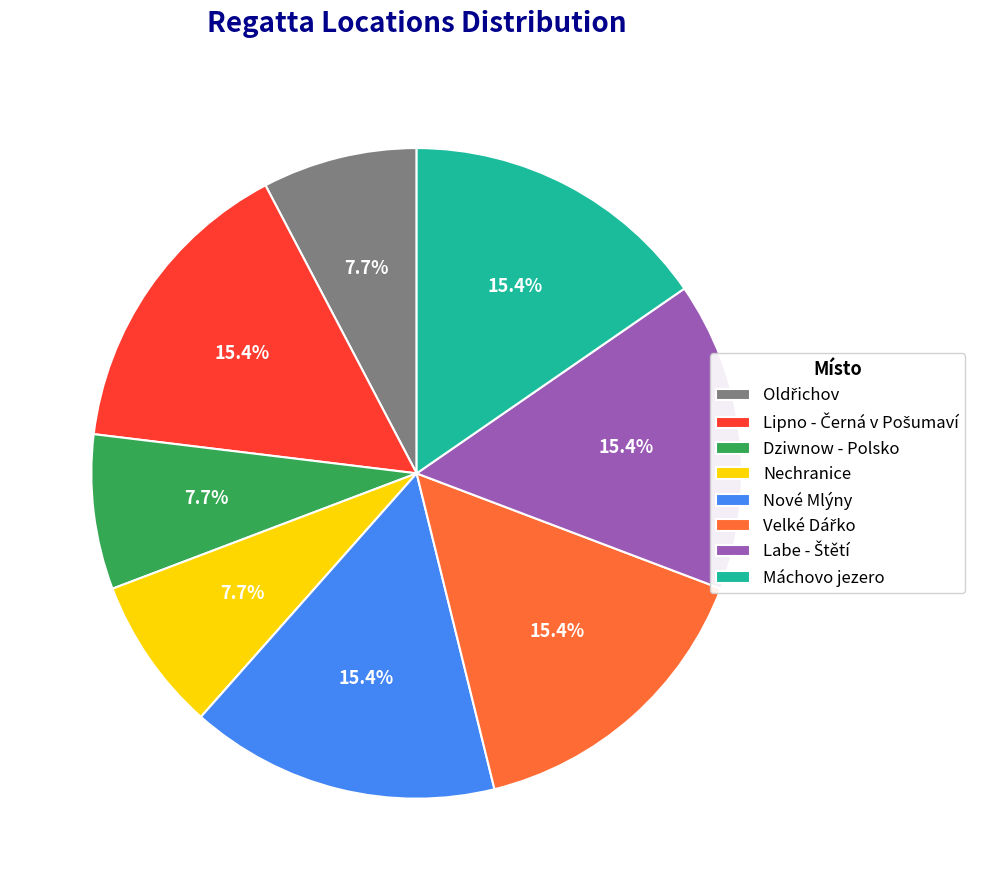

Does Nové Mlýny represent more than half of the total?

No